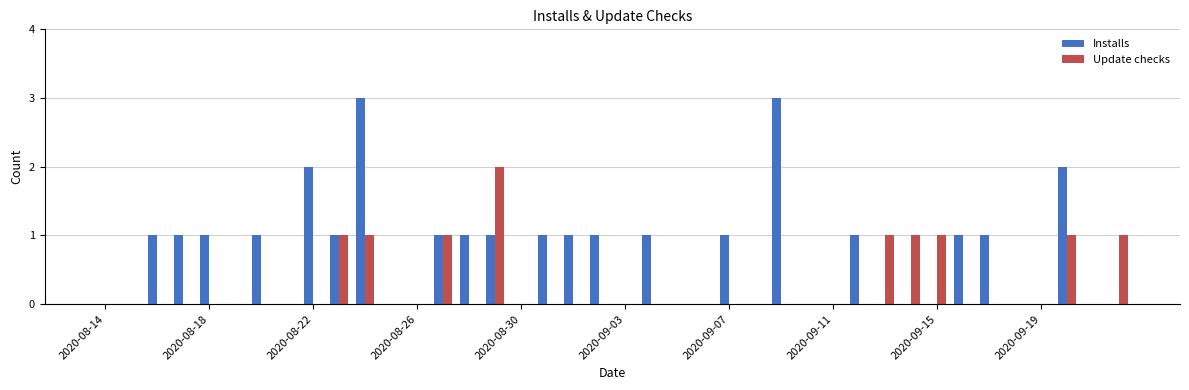

What is the sum of all Update checks values?

10